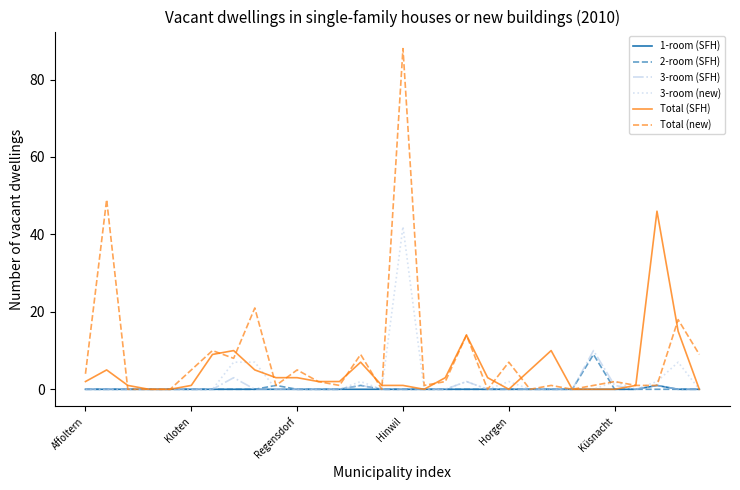

Which series has the widest spread of values?

Total (new)